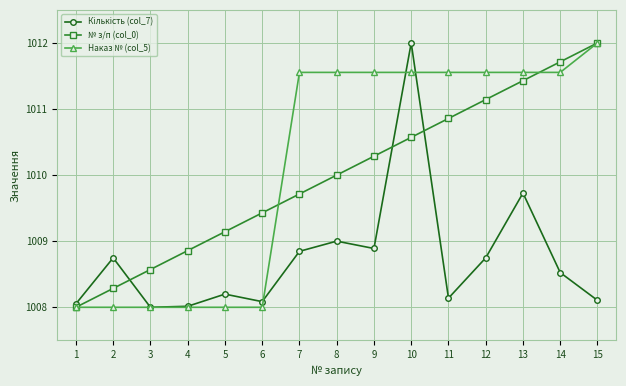

Is it true that № з/п (col_0) equals 1010.0 at 8?

True